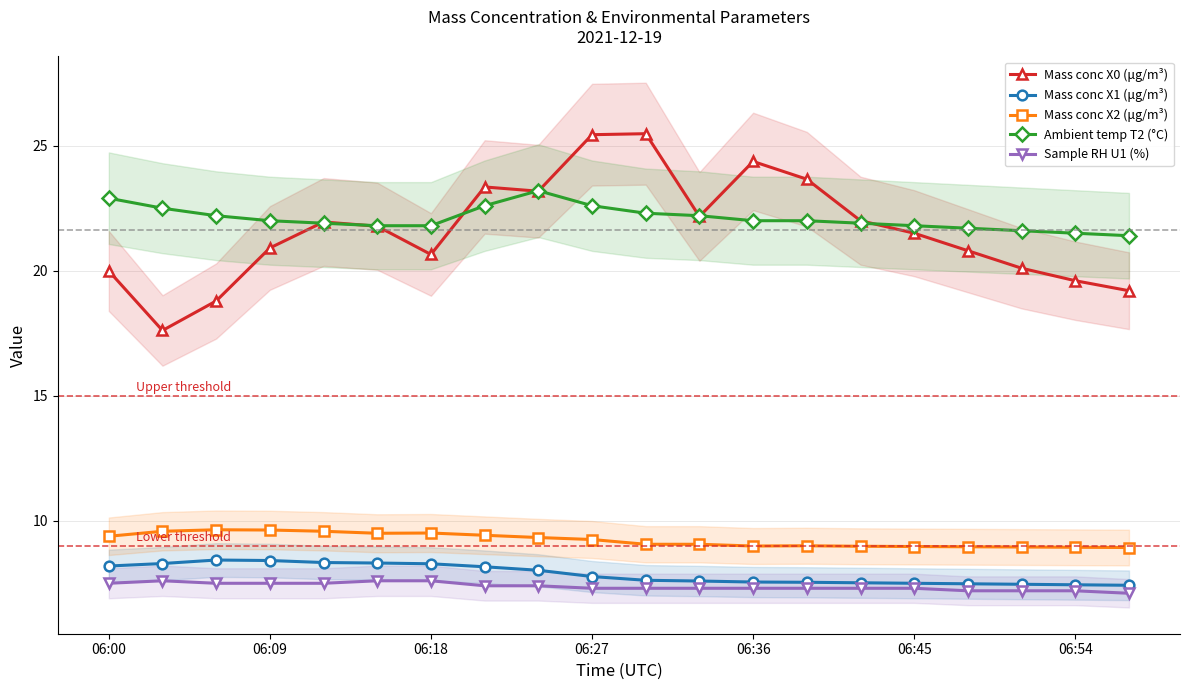

How many interior local valleys does the Mass conc X2 (μg/m³) series have?

2